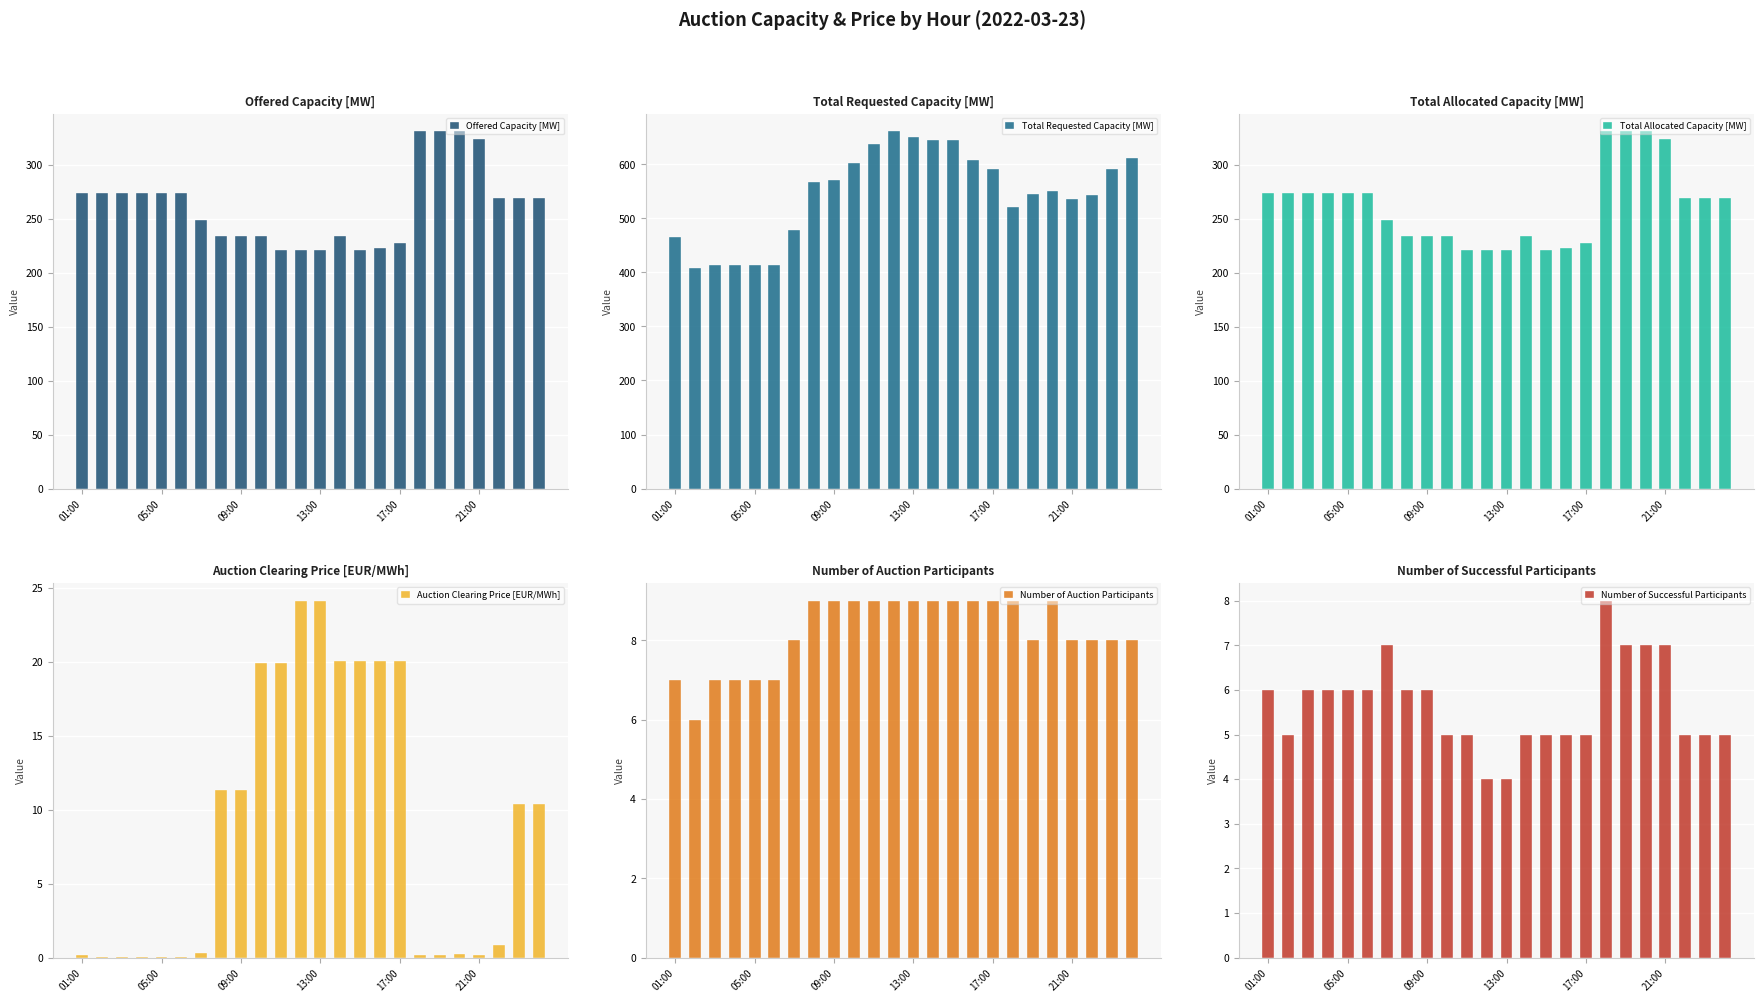

What are all the series names shown in the legend?

Offered Capacity [MW], Total Requested Capacity [MW], Total Allocated Capacity [MW], Auction Clearing Price [EUR/MWh], Number of Auction Participants, Number of Successful Participants